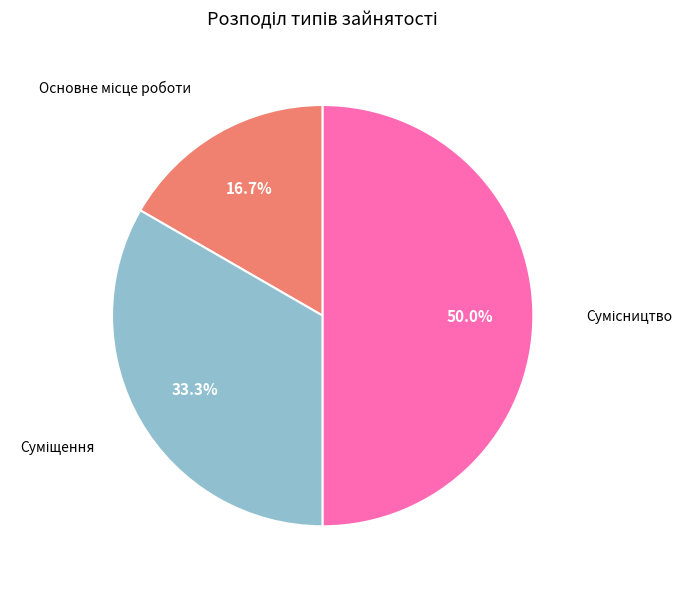

The Суміщення slice represents 33% of the pie. True or false?

True